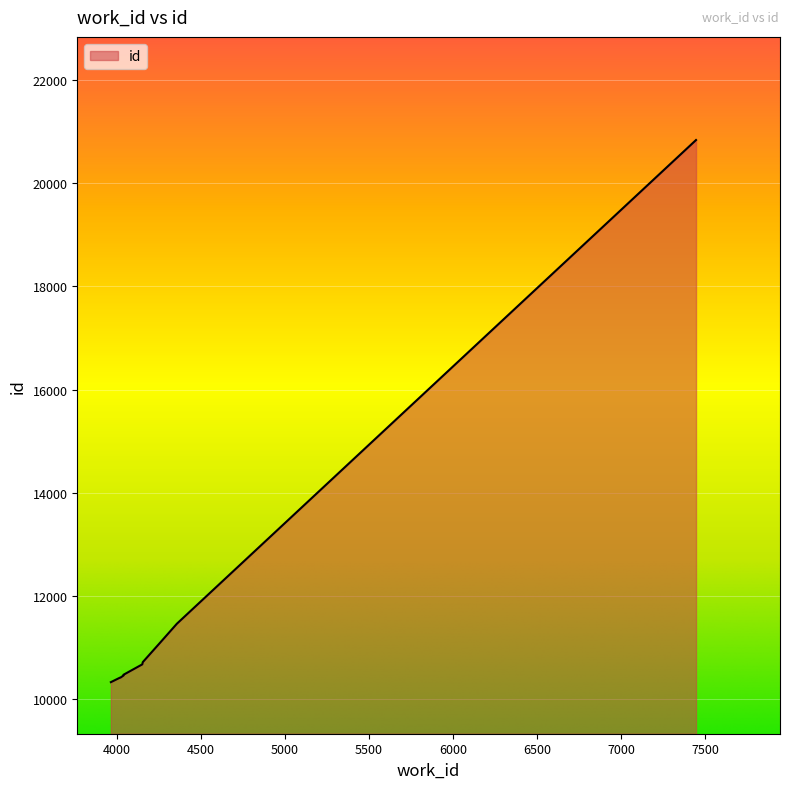

What is the difference between the maximum and second lowest values?

10425